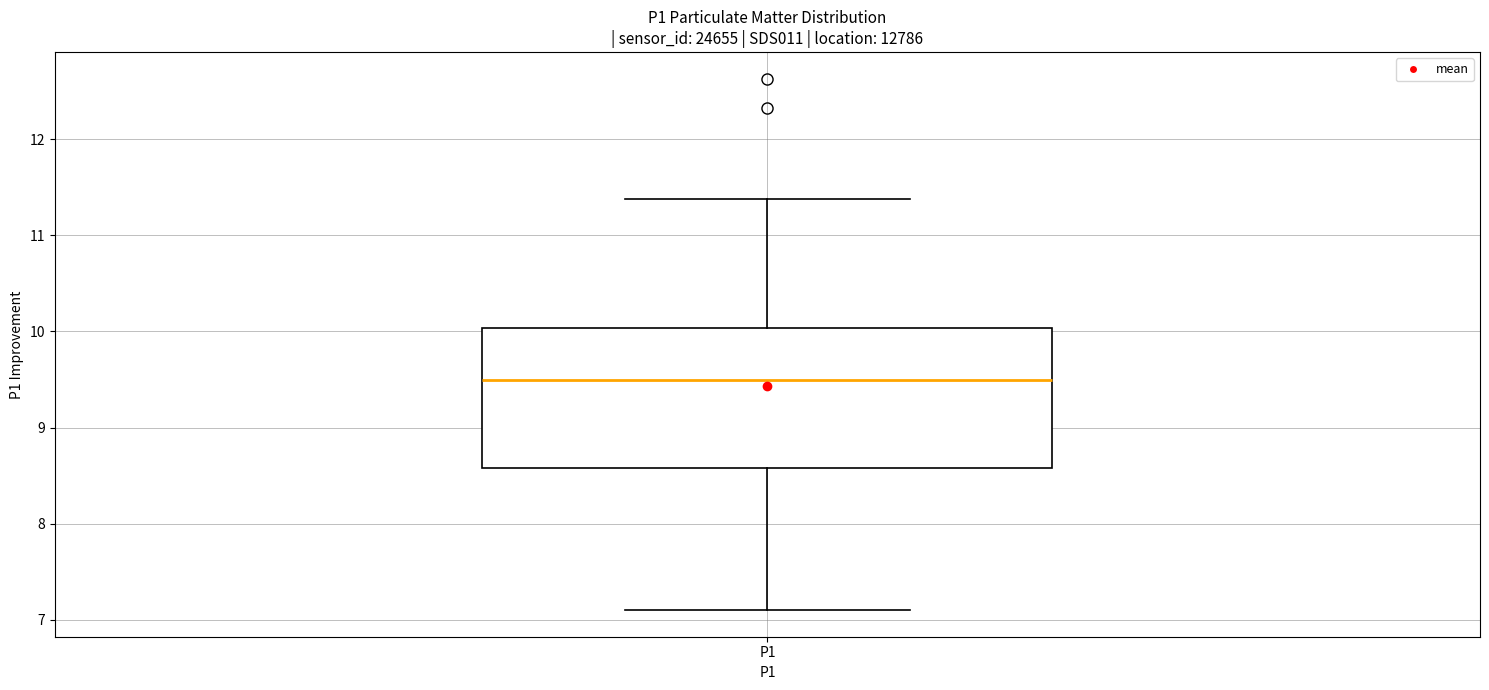

Transcribe this box plot: give where the median line is, the range the box spans, and where the two whiskers end, as read against the y-axis. The values are not printed on the chart, so give them approximately, as read against the axis.

median 9.5, box 8.6 to 10.0, whiskers 7.1 to 11.4